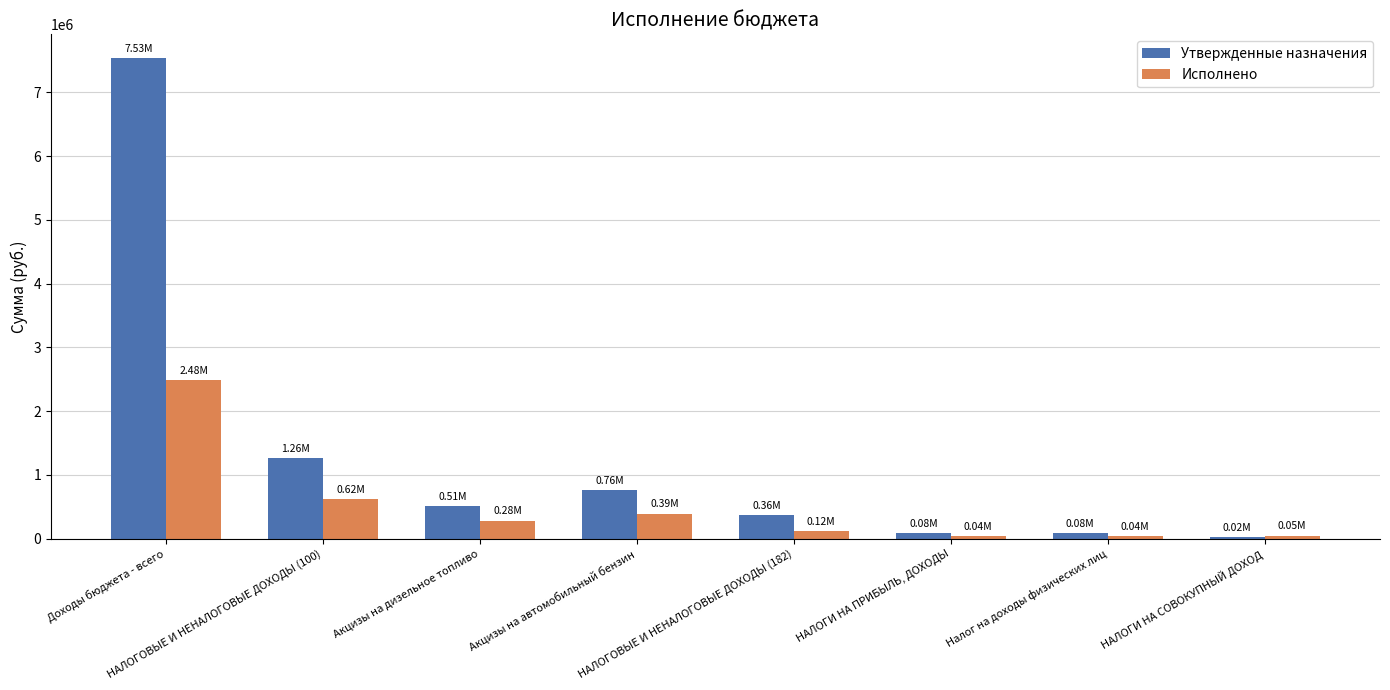

At which category is the sum across all series the highest?

Доходы бюджета - всего